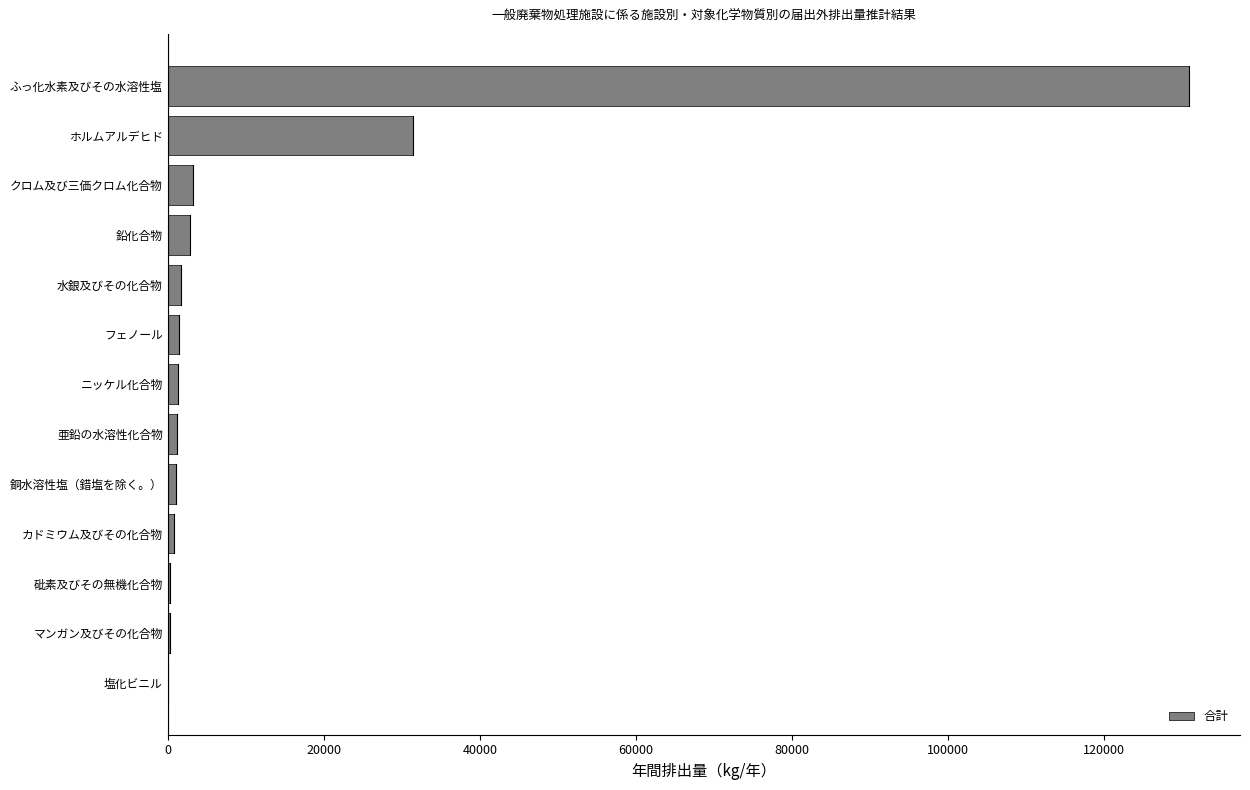

Between 塩化ビニル and 鉛化合物, which is larger?

鉛化合物